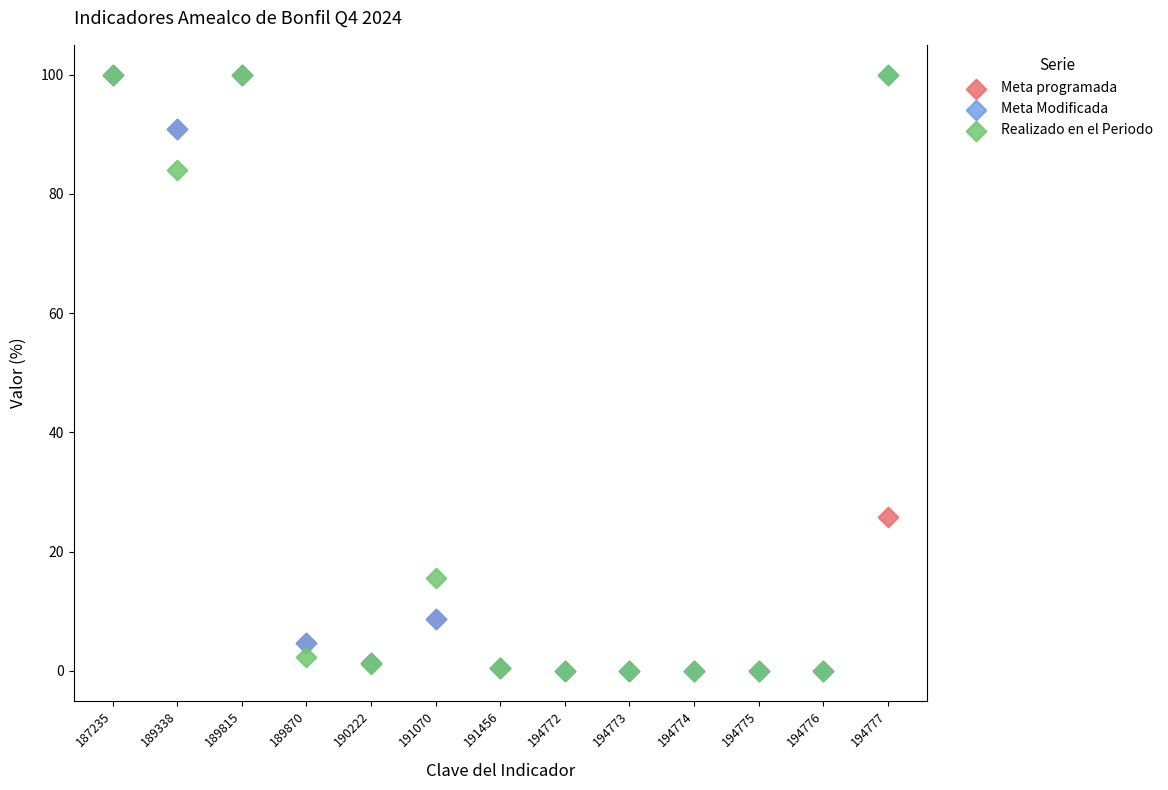

In the Meta Modificada series, what Y value is closest to 50?

91.0